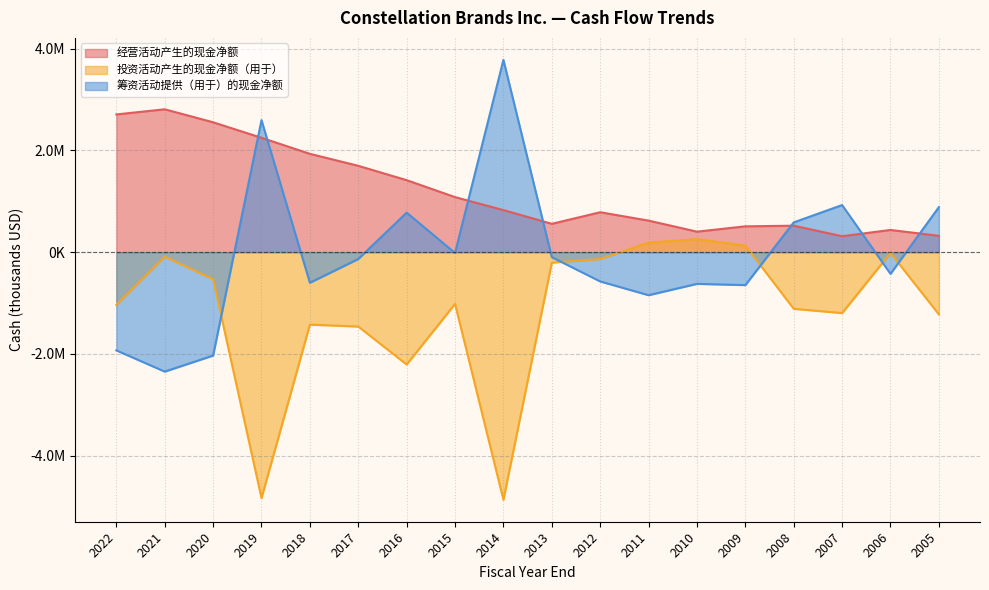

Reading left to right, what are all the values shown in this chart?

经营活动产生的现金净额: 2705400	2806500	2551100	2246300	1931400	1696000	1413700	1081000	826200	556300	784100	619300	402500	506900	519800	313200	435971	320700
投资活动产生的现金净额（用于）: -1035800	-87900	-531000	-4831800	-1423100	-1461800	-2207400	-1015900	-4863800	-206800	-135100	188100	256600	128600	-1112900	-1197100	-15558	-1222860
筹资活动提供（用于）的现金净额: -1929500	-2346600	-2031400	2593300	-601200	-134800	776000	-16400	3777000	-98700	-575100	-845700	-623000	-647400	584900	925200	-426237	884180